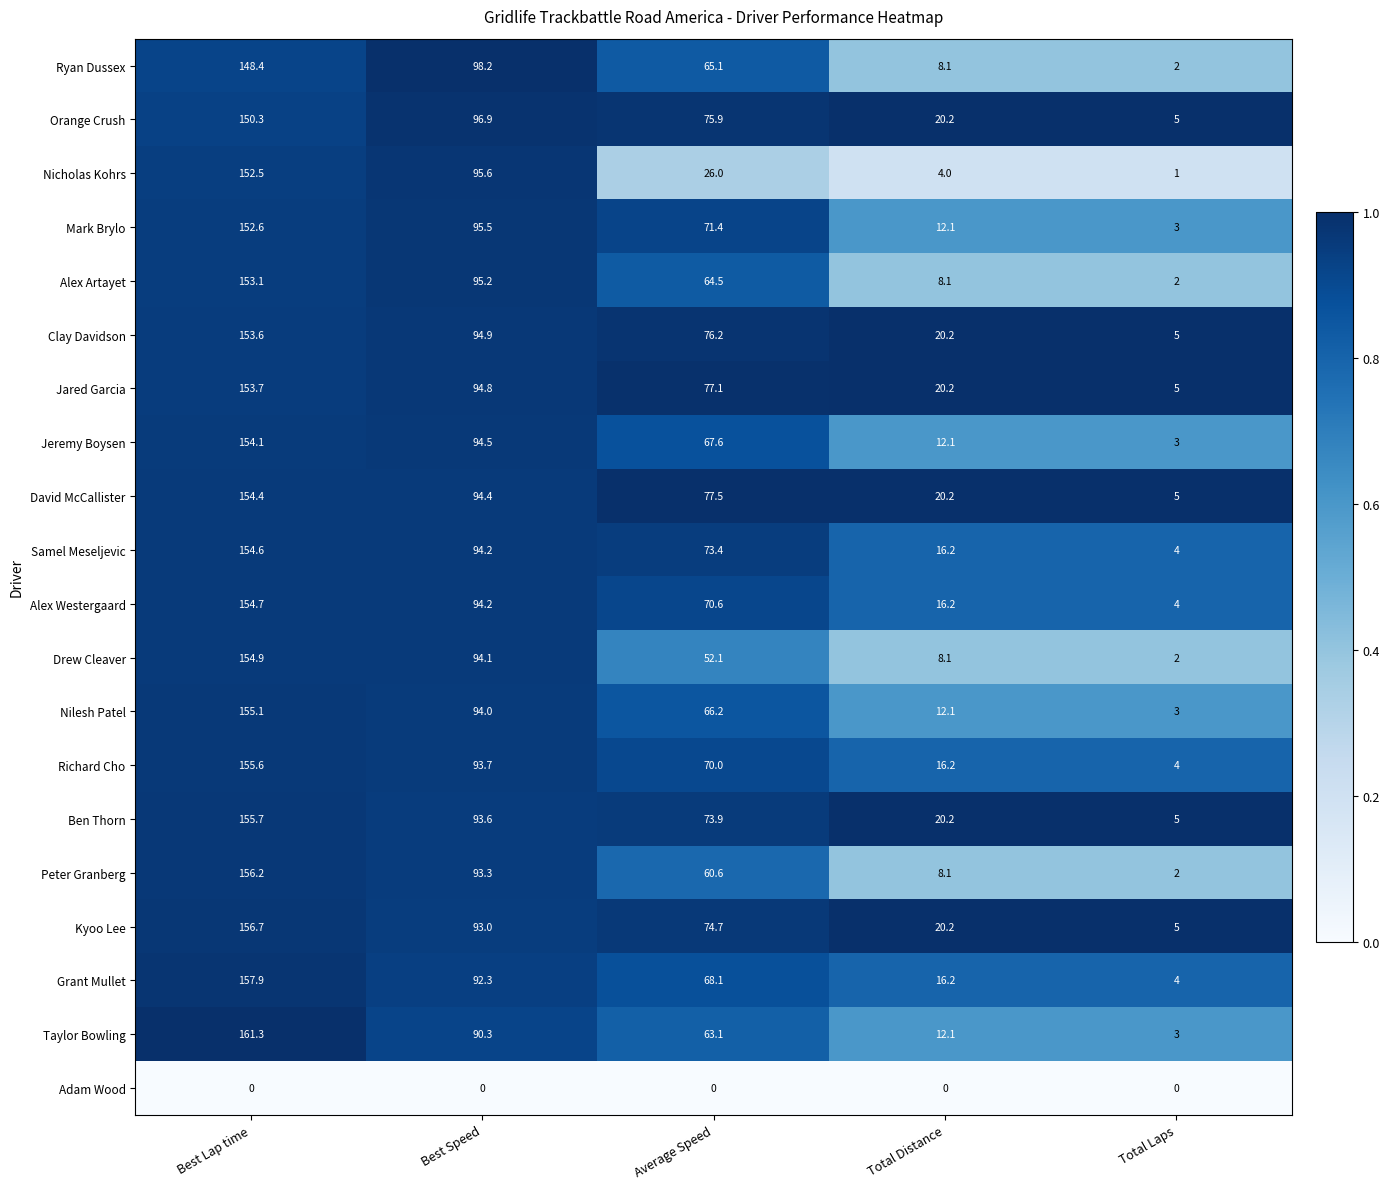

What is the maximum value shown in the chart?

161.3